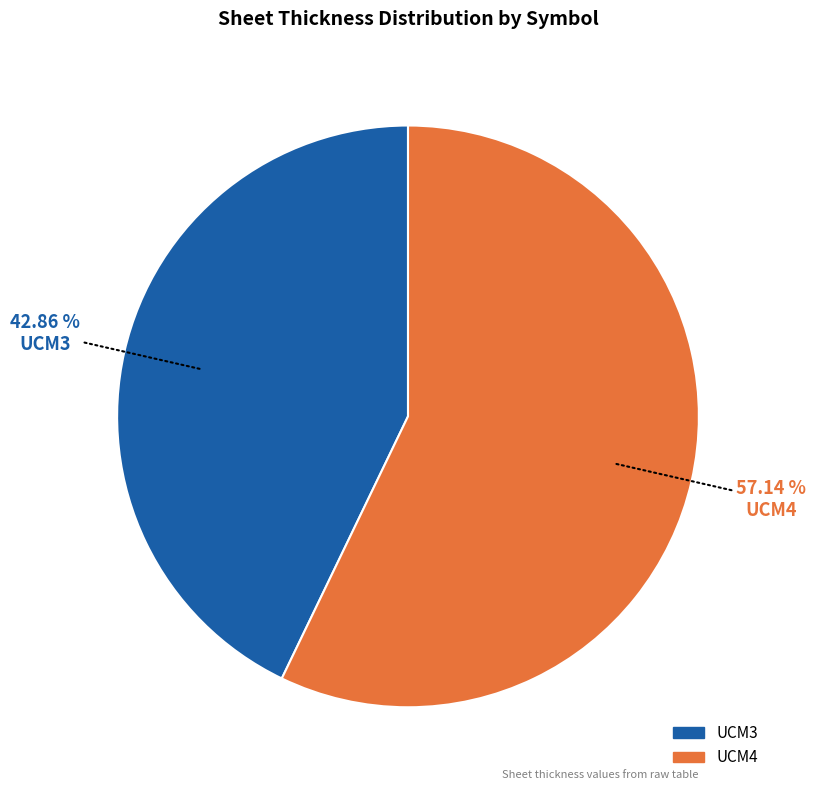

Which category accounts for the majority?

UCM4